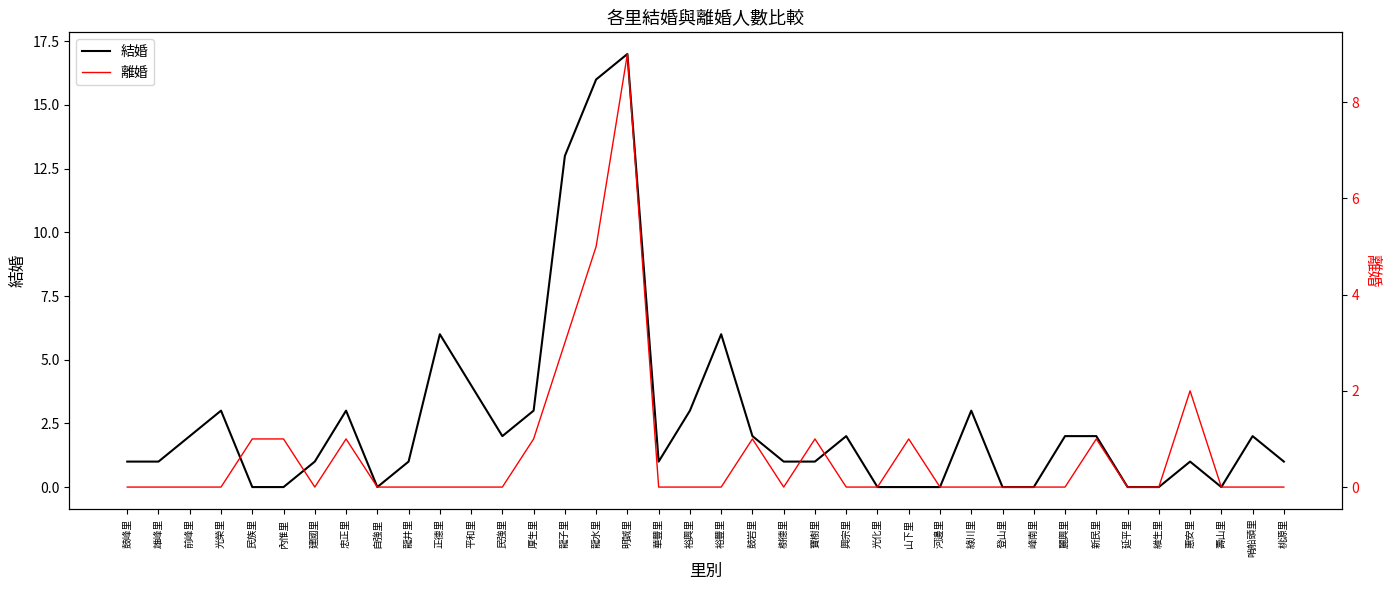

At which category is the sum across all series the highest?

明誠里